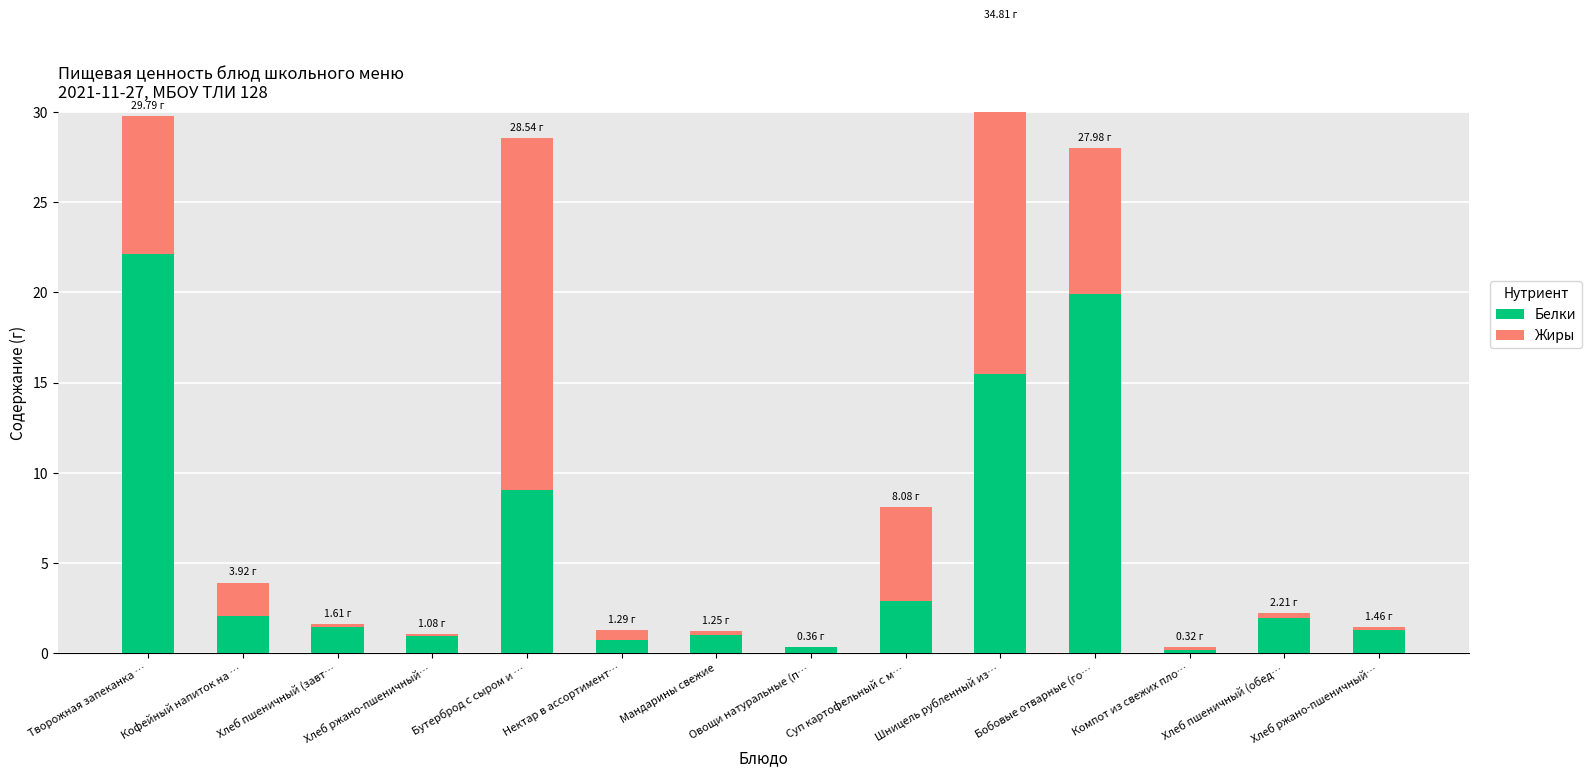

Where is Белки nearest to the value 11?

Бутерброд с сыром и …